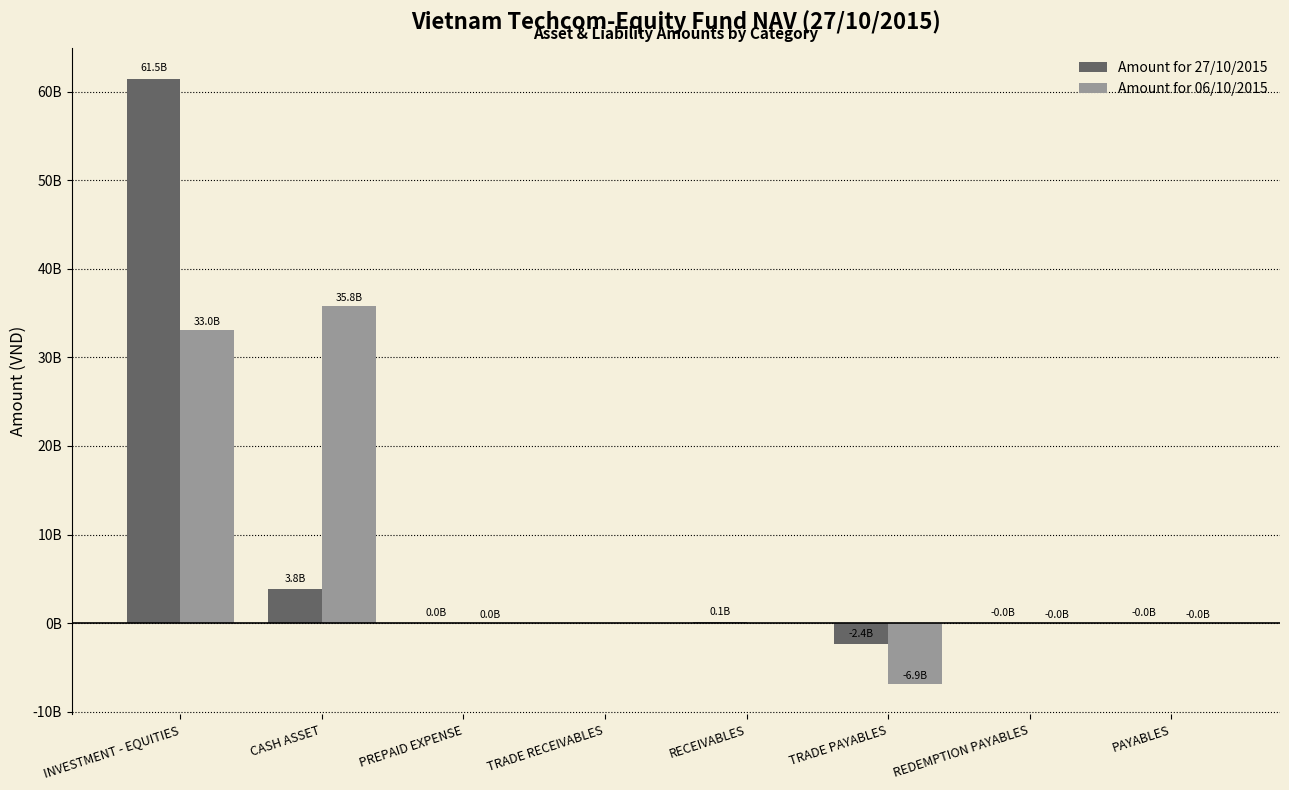

Are the bars grouped side by side (vs. stacked)?

Yes